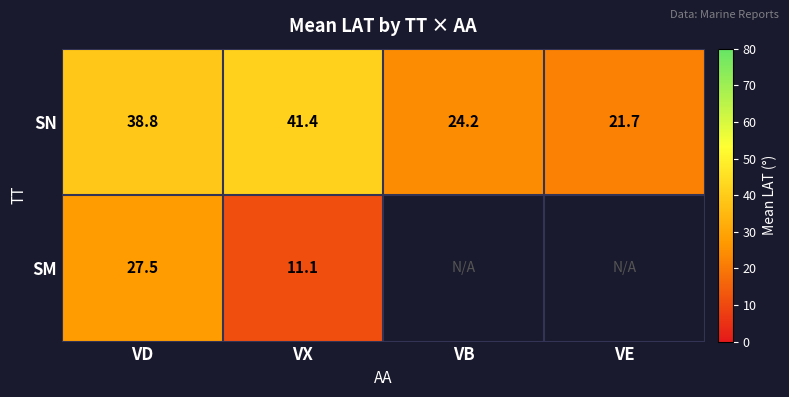

Is the value of SM at VX greater than the value of SN at VD?

No